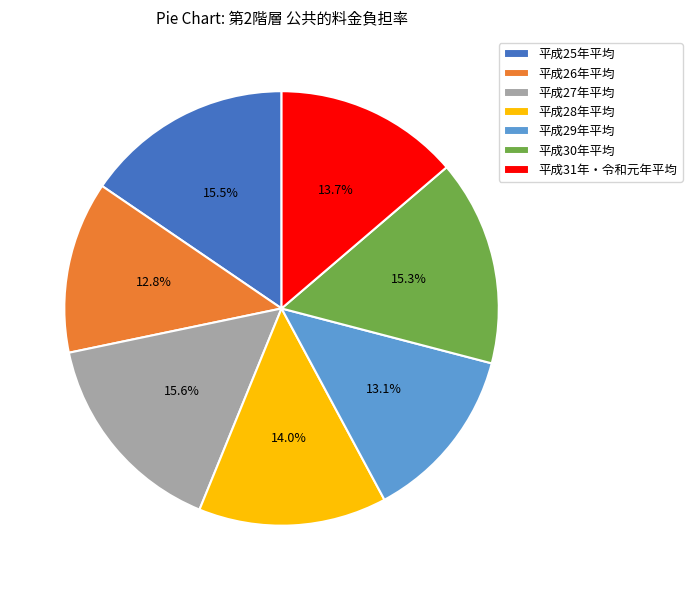

Approximately how many times larger is the value at 平成29年平均 compared to 平成28年平均?

0.9